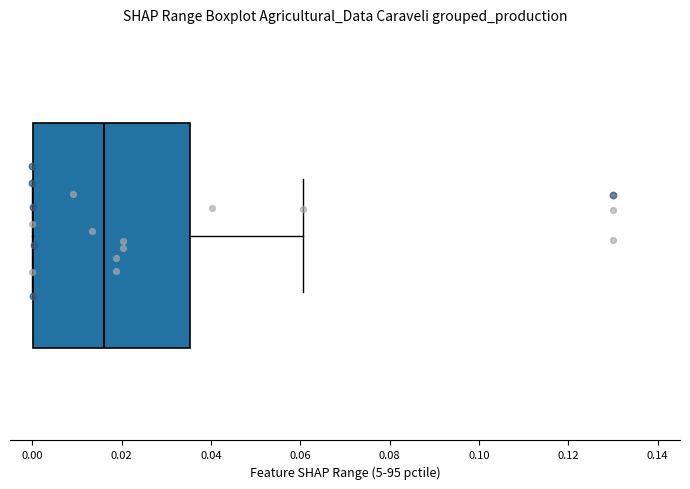

Transcribe this box plot: give where the median line is, the range the box spans, and where the two whiskers end, as read against the x-axis. The values are not printed on the chart, so give them approximately, as read against the axis.

median 0.016, box 0.000 to 0.036, whiskers 0.000 to 0.060